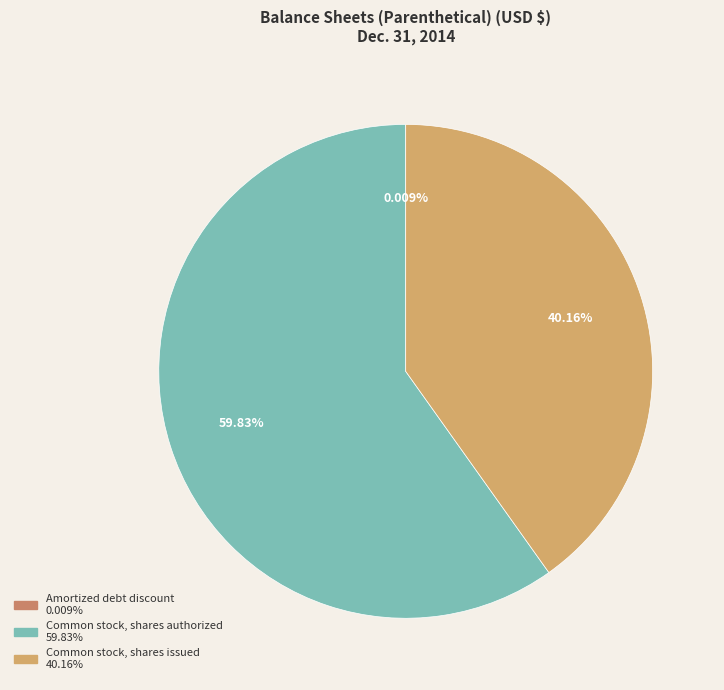

Is it true that Common stock, shares authorized is 60% of the pie?

True